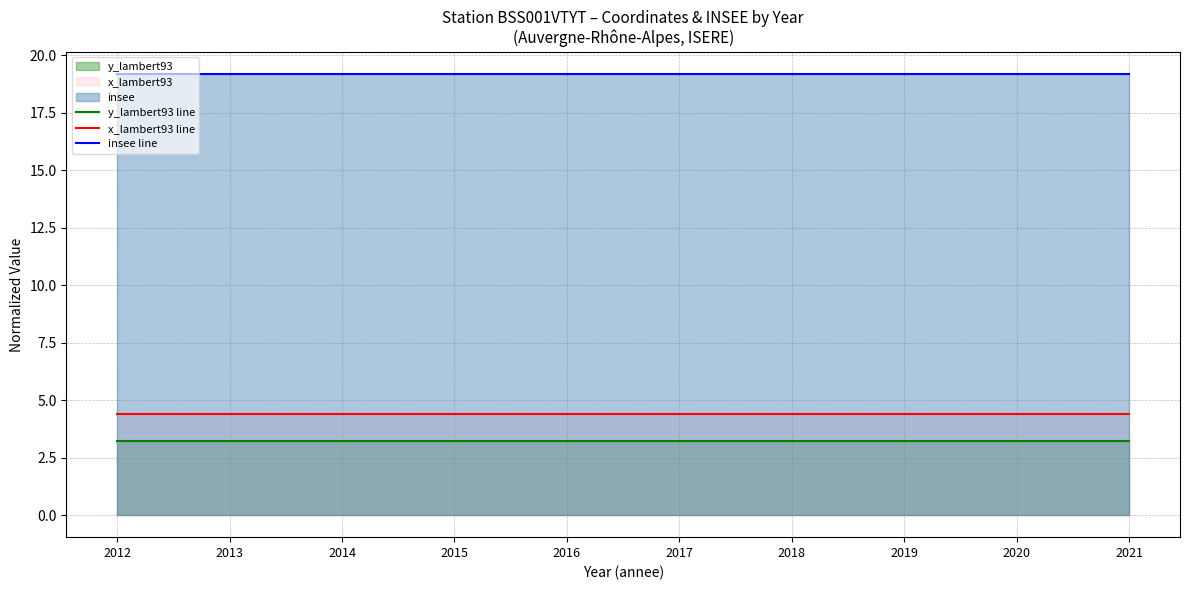

True or false: insee line and x_lambert93 line intersect in this chart.

False